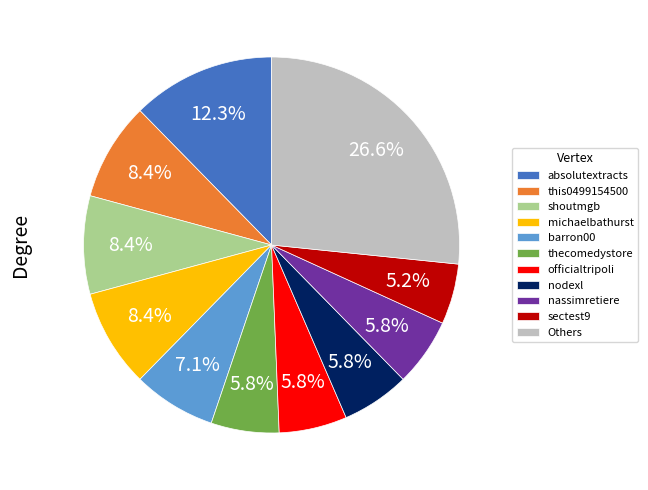

How much of the chart is everything except barron00?

92.9%